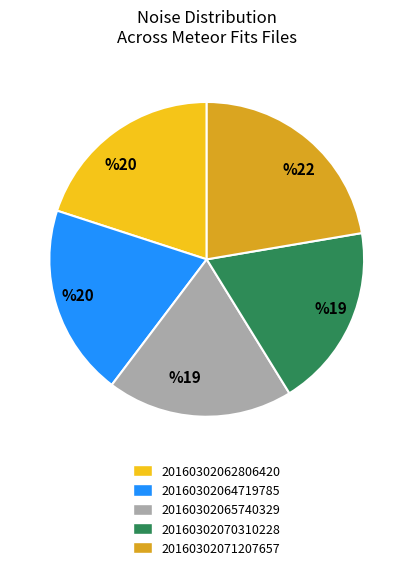

Which slice is the largest?

20160302071207657